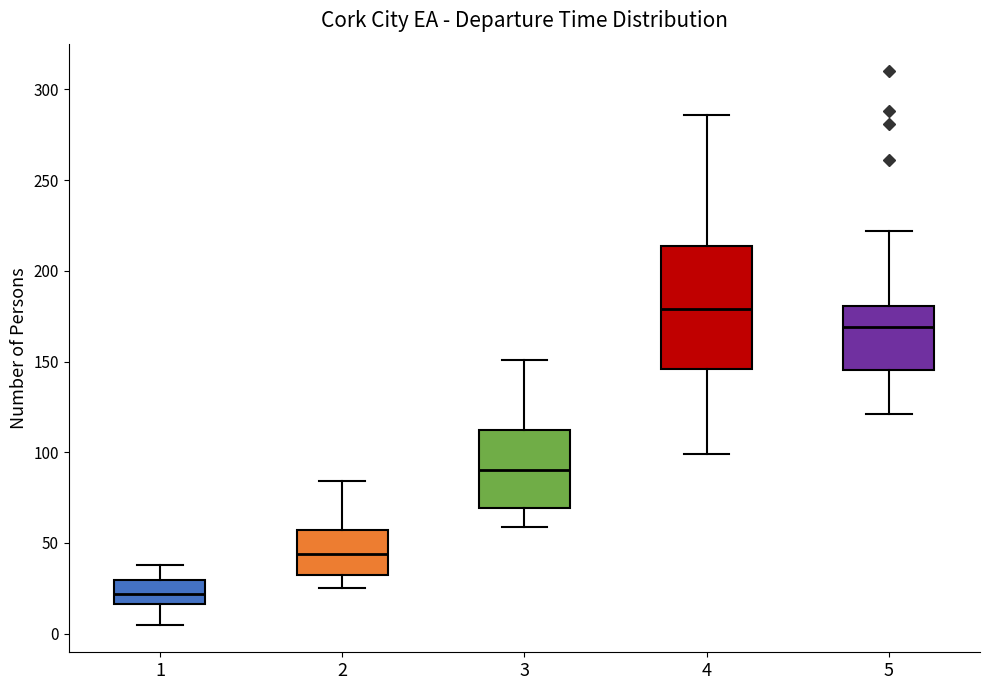

Comparing the boxes themselves (not the whiskers), which one is the tallest?

4